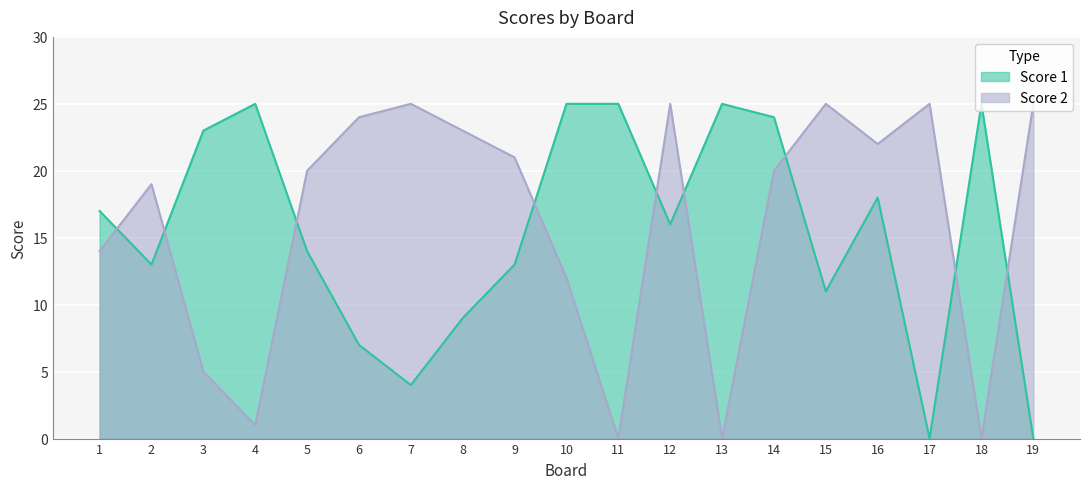

Is it true that Score 1 equals 22 at 2?

False